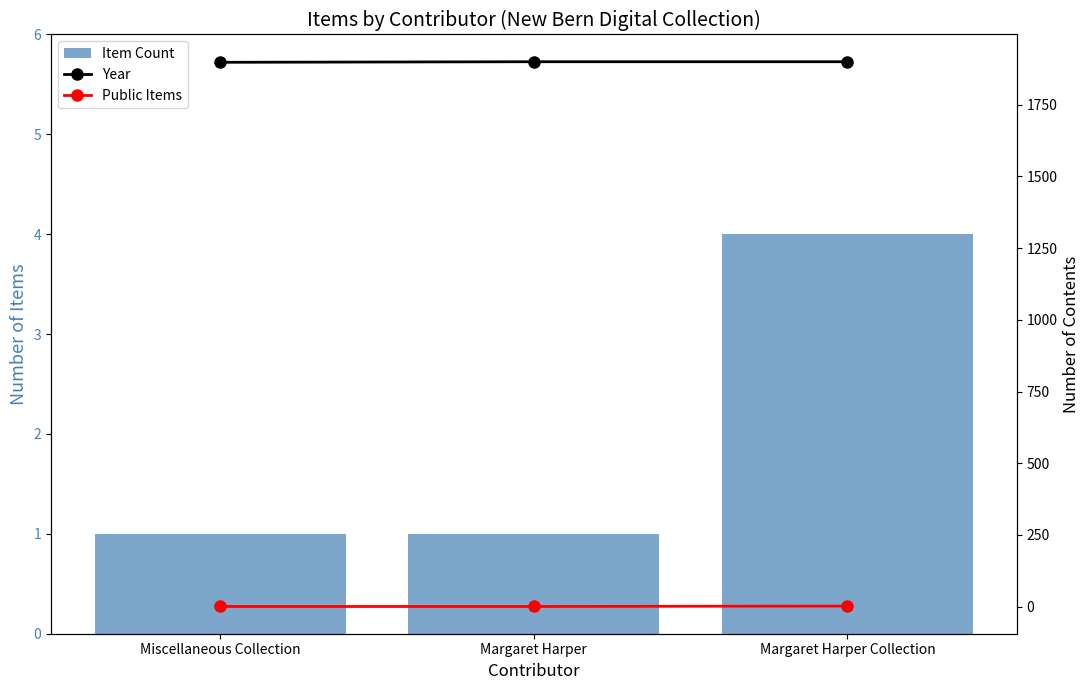

List the labels in order of Public Items value, largest first.

Margaret Harper Collection, Miscellaneous Collection, Margaret Harper